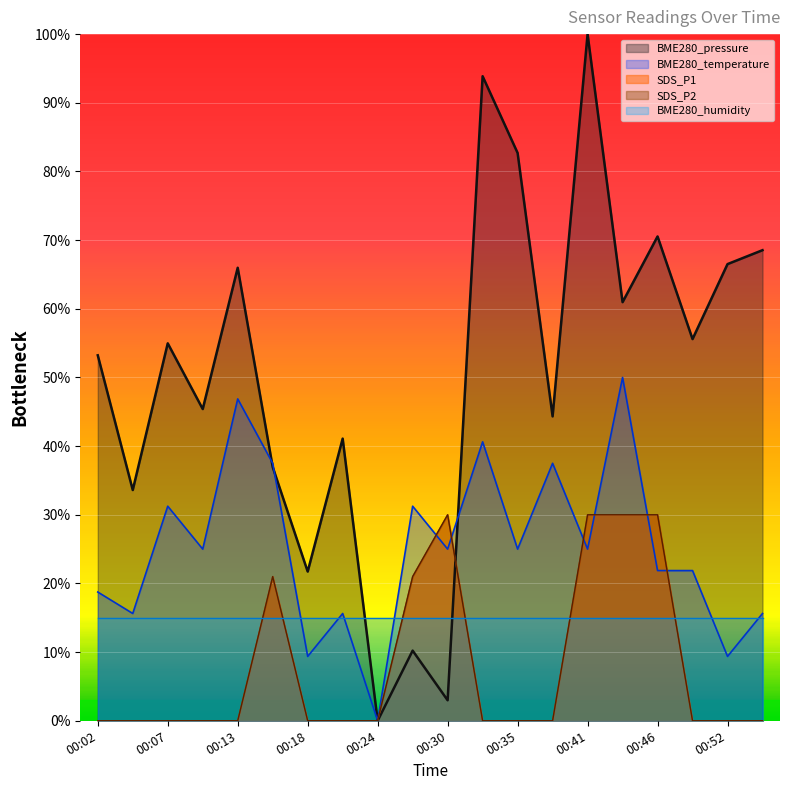

Where is BME280_pressure nearest to the value 0?

00:24